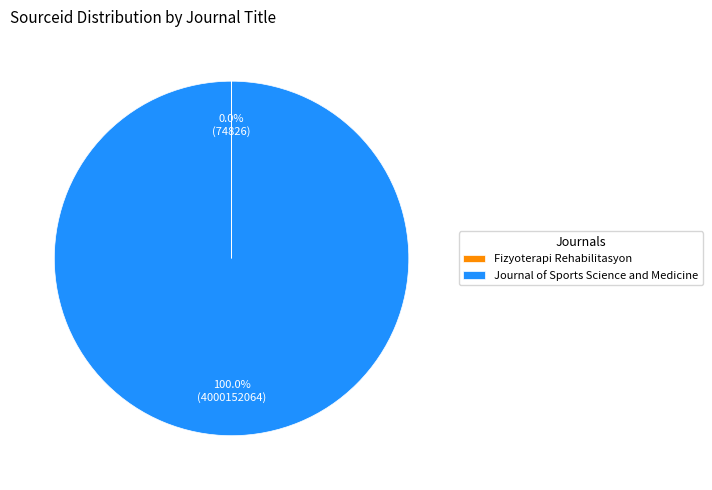

Is Journal of Sports Science and Medicine the majority of the pie?

Yes